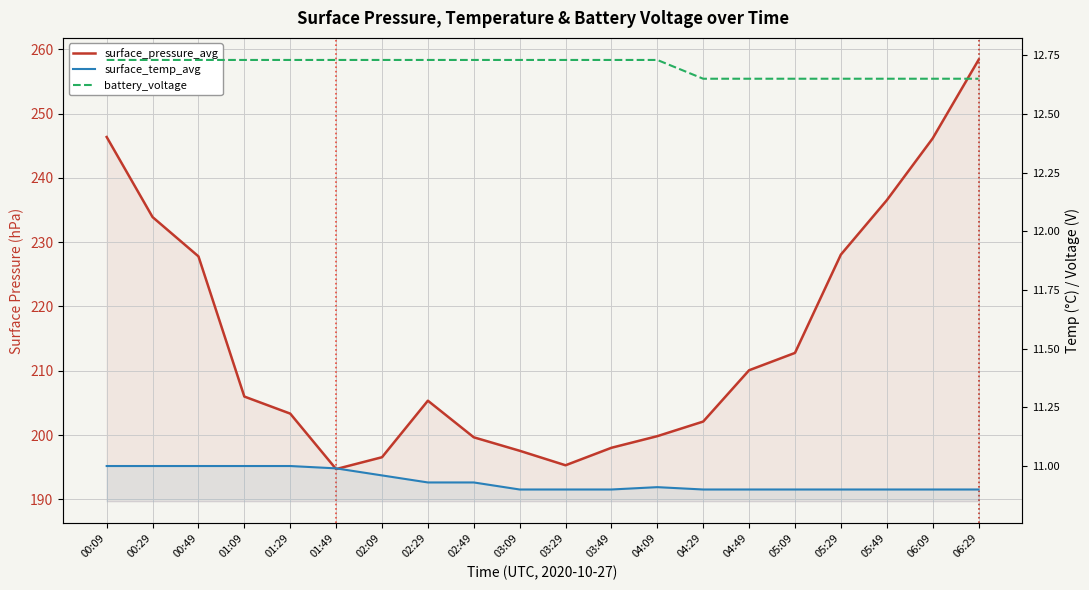

How many interior local peaks does the surface_pressure_avg series have?

1